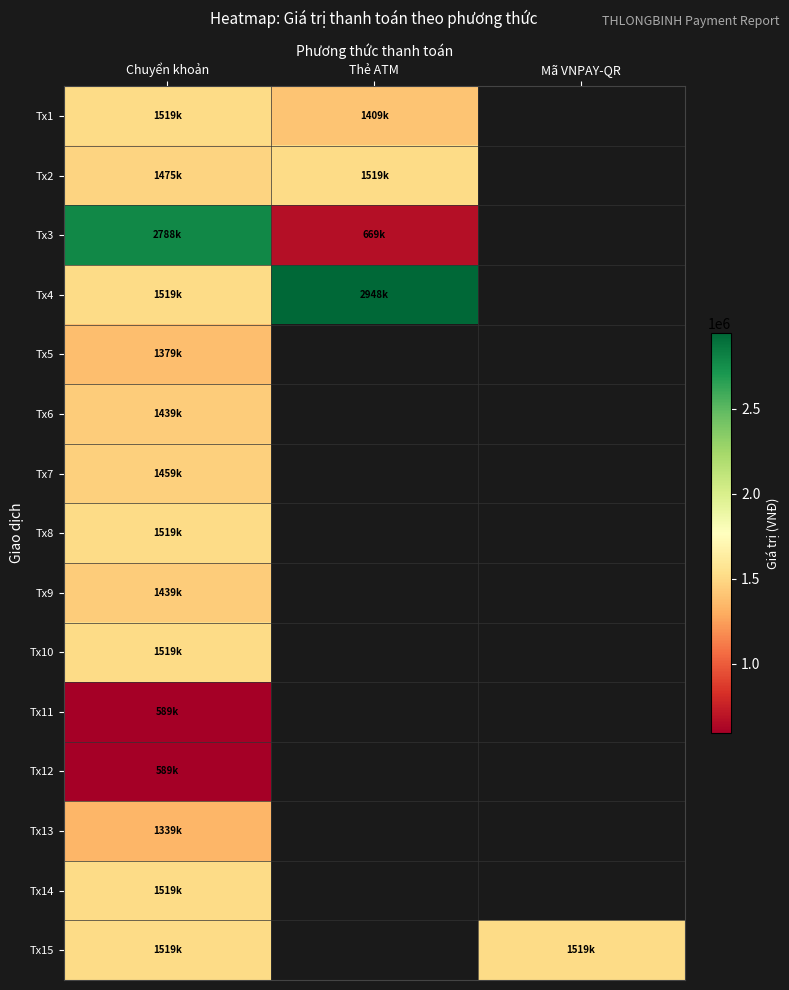

At how many categories does at least one series exceed 2437987?

2